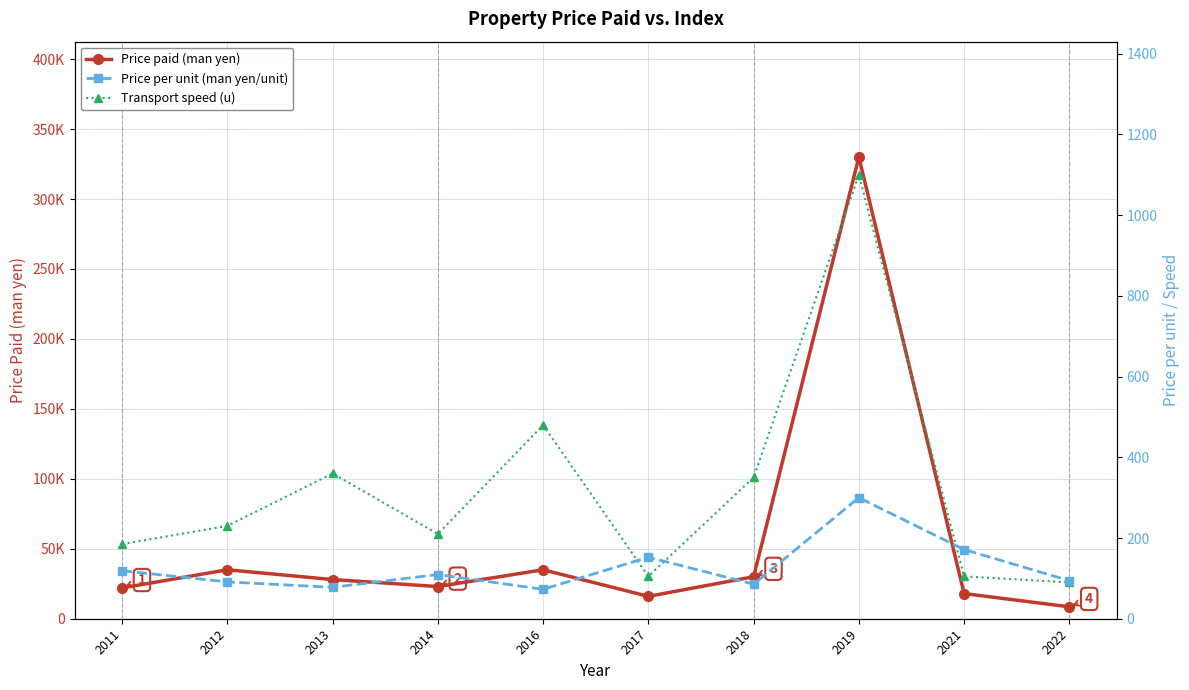

At which label does Transport speed (u) reach its peak?

2019